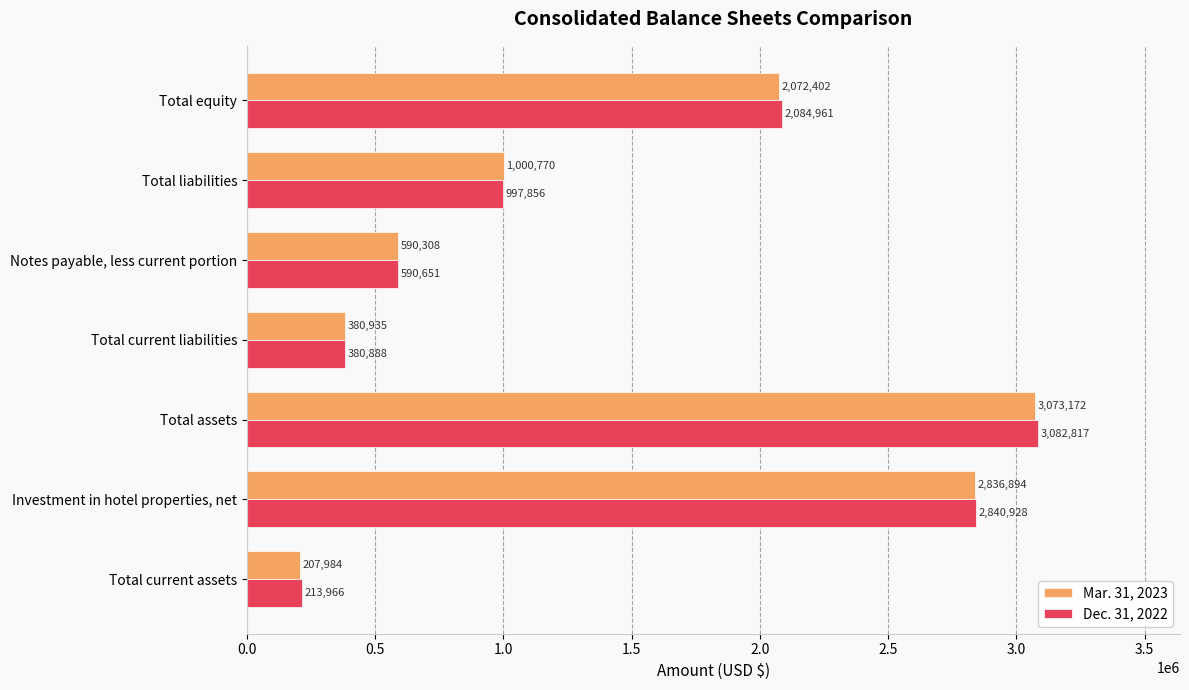

At which category is the sum across all series the highest?

Total assets